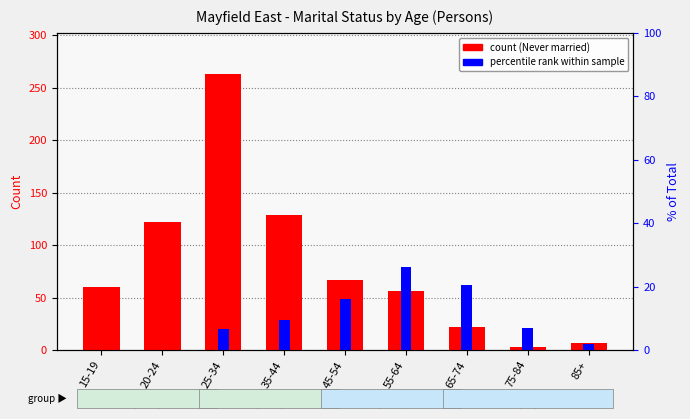

At which label is Divorced (scaled) closest to 39?

45-54